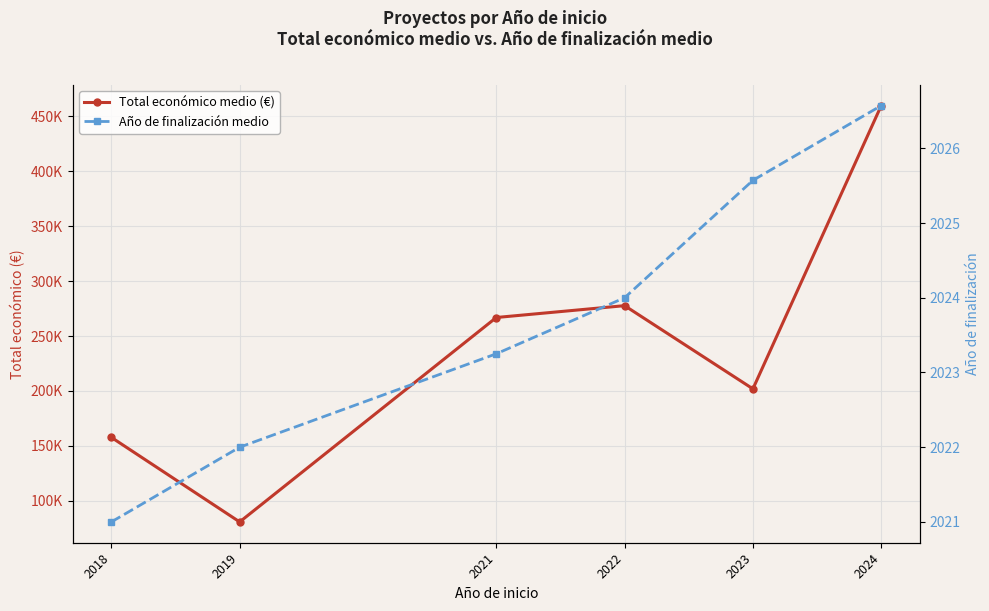

In Total económico medio (€), how many points are higher than both neighbors (excluding endpoints)?

1